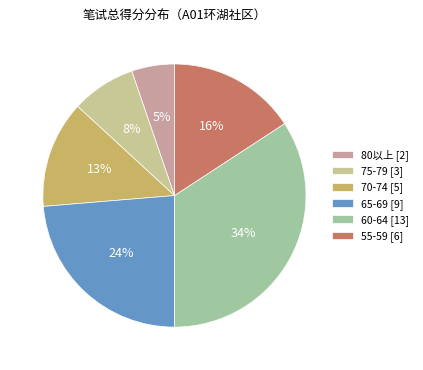

Does 60-64 [13] represent more than half of the total?

No